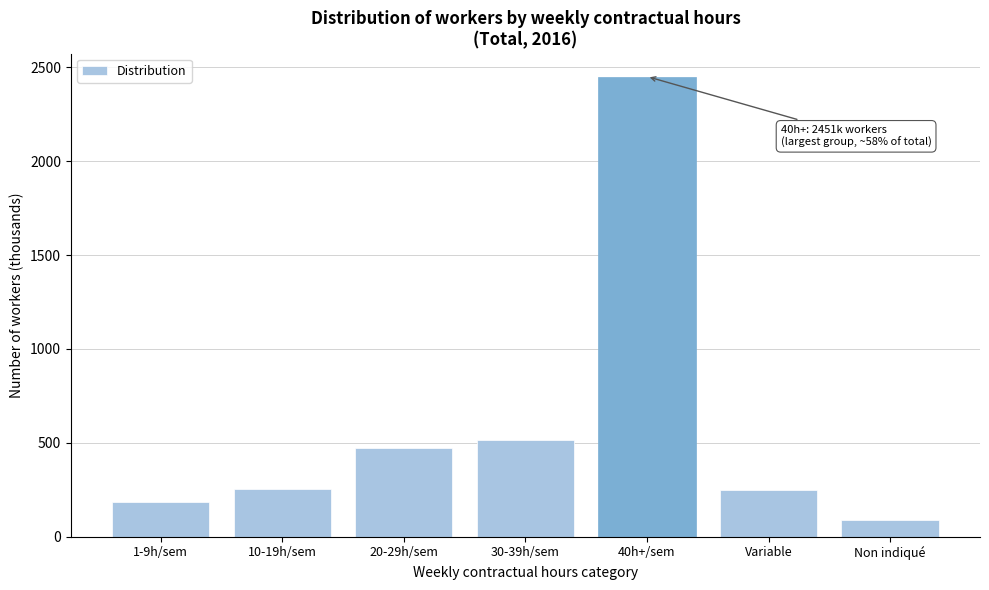

What is the difference between the maximum and minimum values?

2358.9